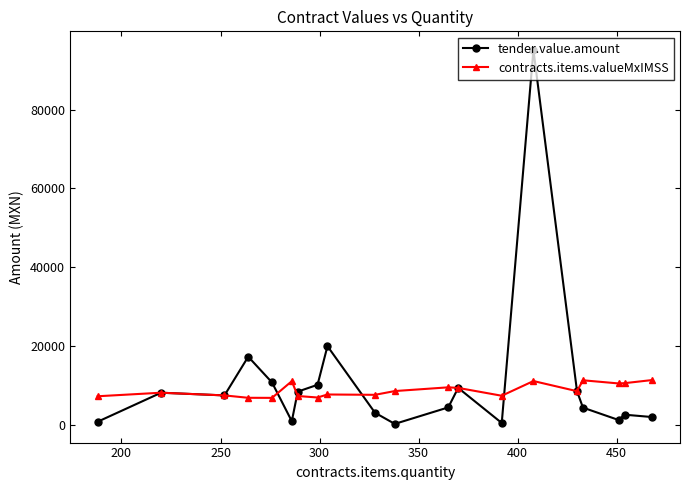

Which series has the largest range (max minus min)?

tender.value.amount